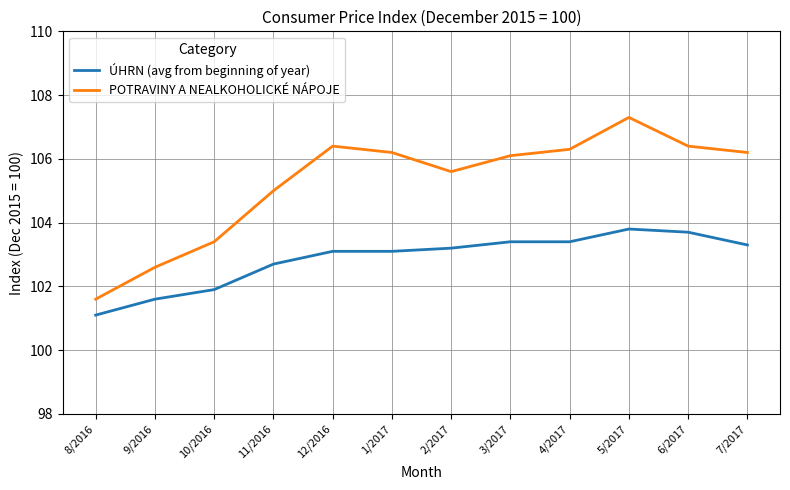

At which category does the chart reach its minimum across all series?

8/2016